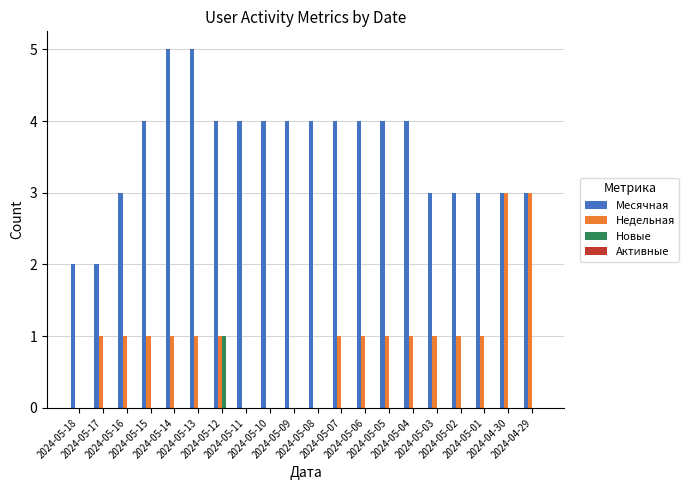

What is the total value across all series at 2024-05-14?

6